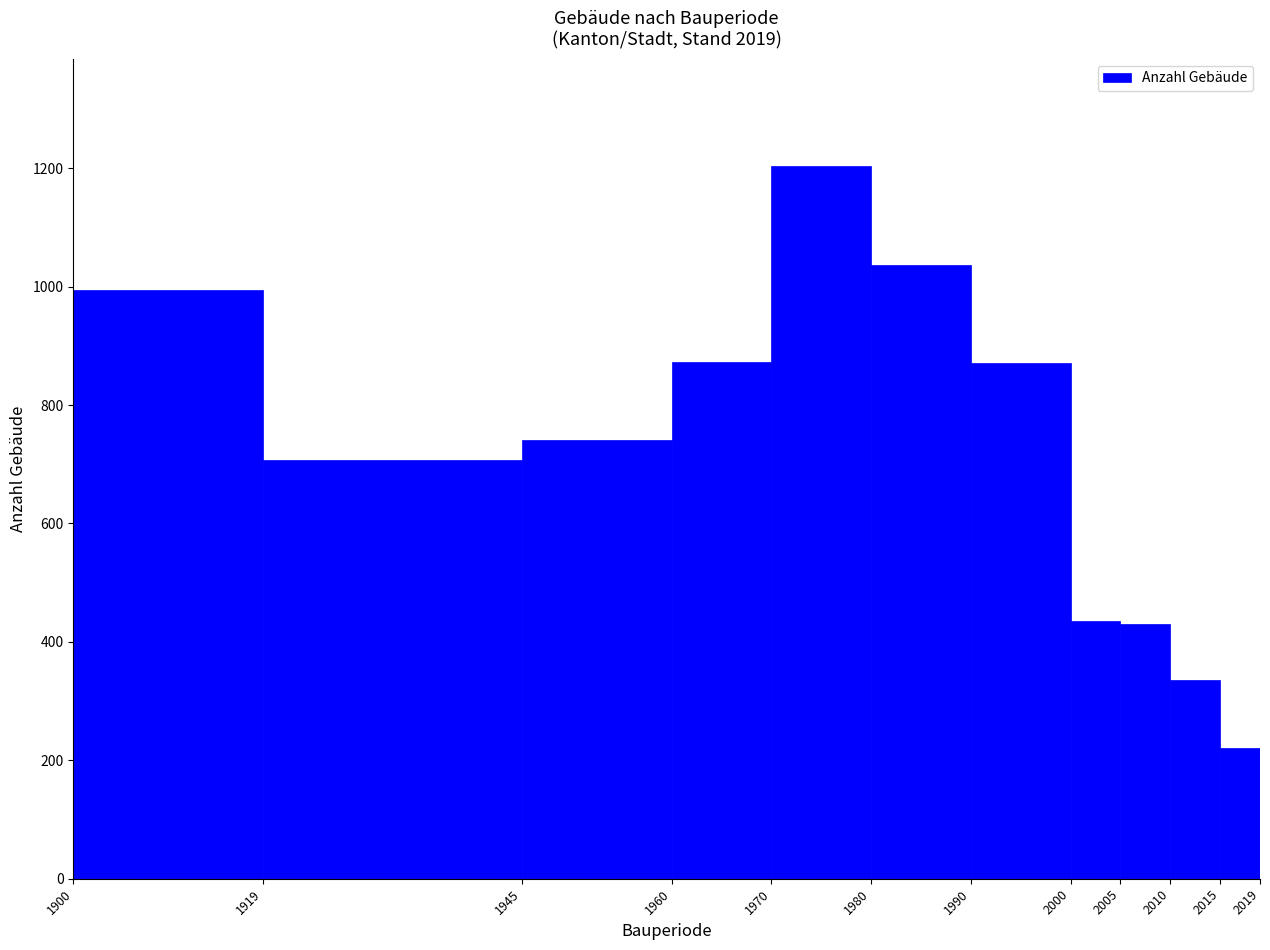

How tall is the bar that spans 1980 to 1990 on the x-axis? The values are not printed on the chart, so give them approximately, as read against the axis.

1040